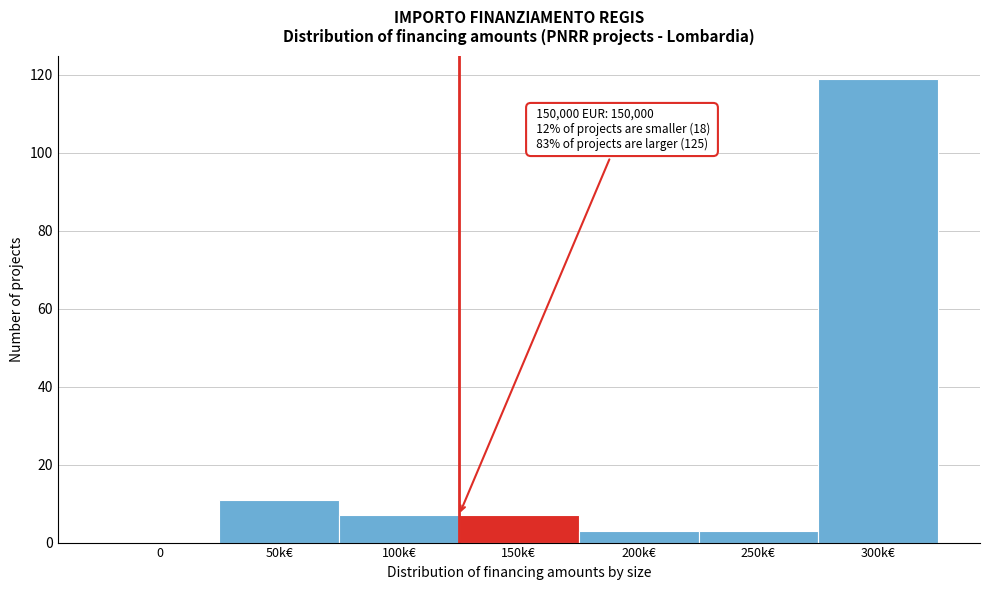

Reading left to right, list all the values displayed in this chart.

0=0	50k€=11	100k€=7	150k€=7	200k€=3	250k€=3	300k€=119